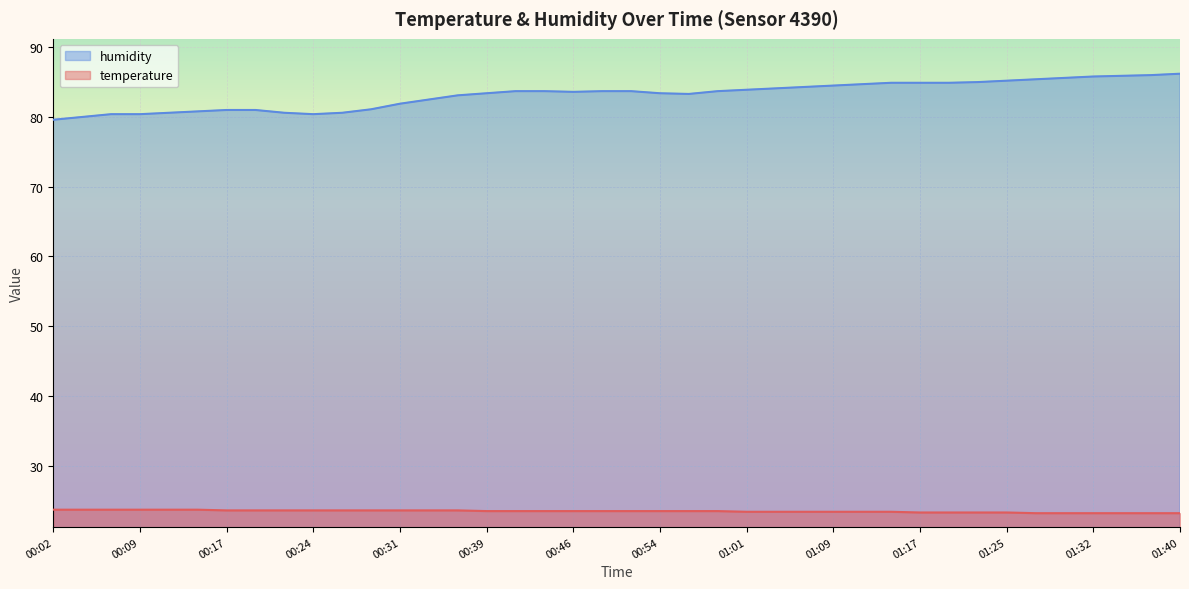

What is the average value of the temperature series?

23.5